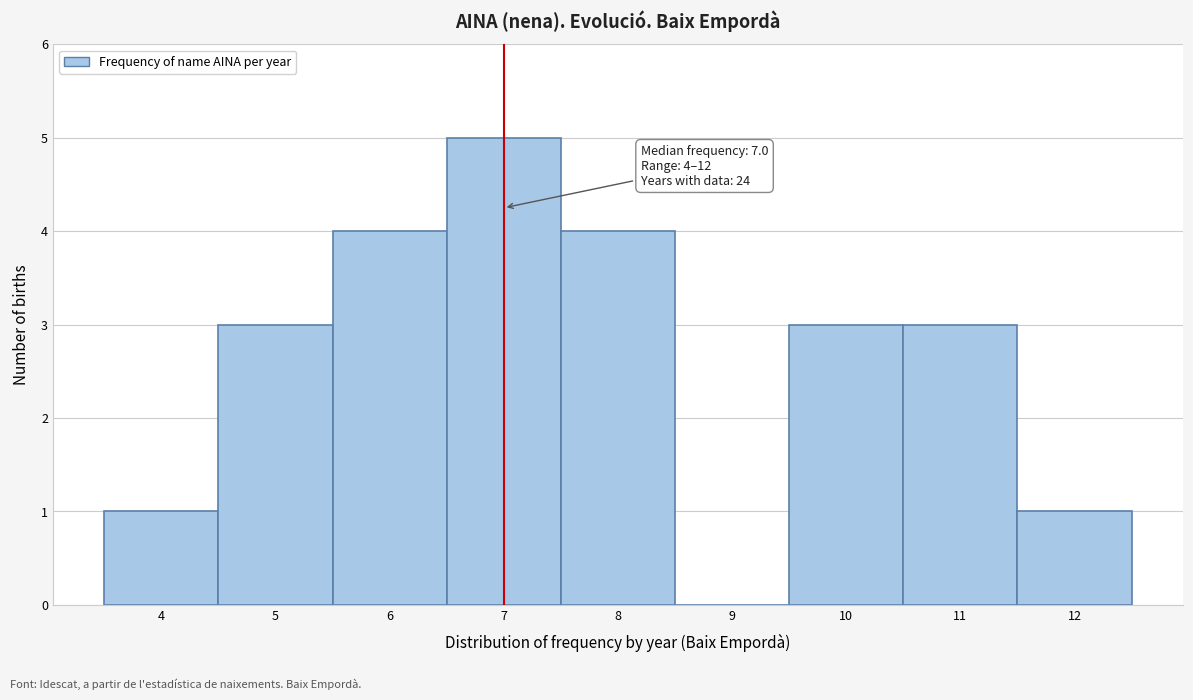

Which range on the x-axis has the tallest bar?

6.5 to 7.5